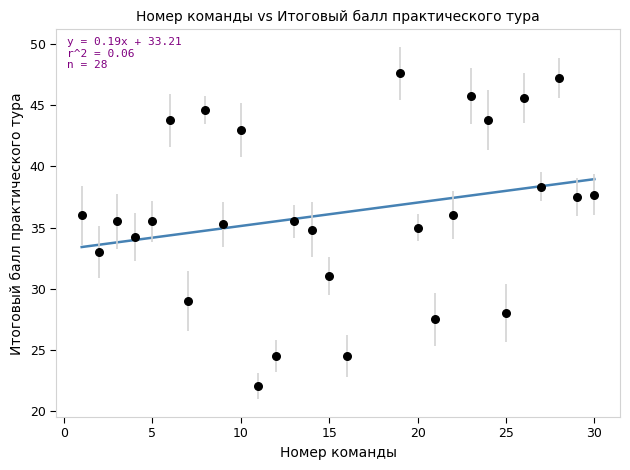

What is the range of Y values (max minus min)?

25.6